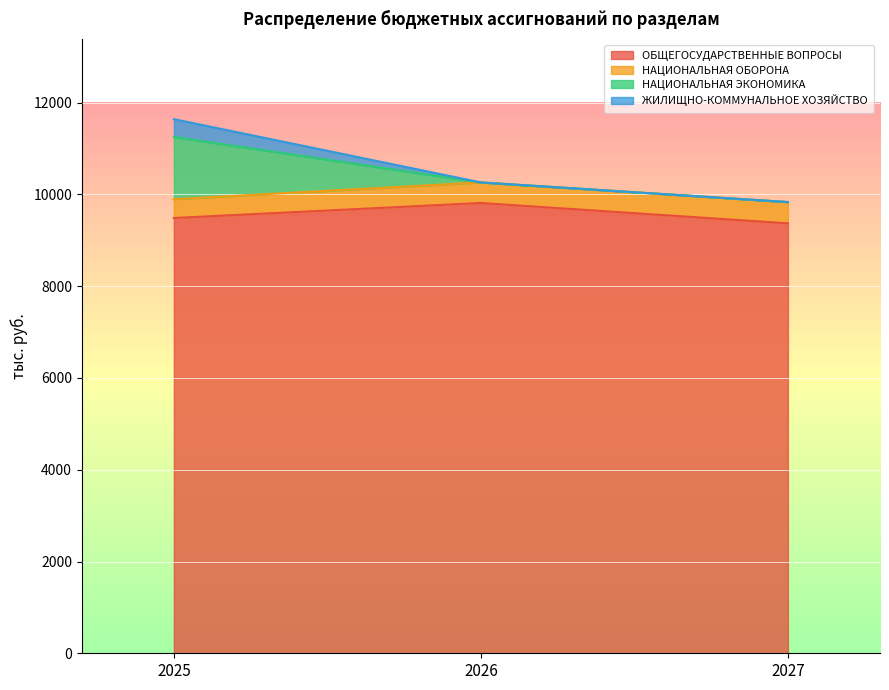

How many values in the ОБЩЕГОСУДАРСТВЕННЫЕ ВОПРОСЫ series are below 9486?

1